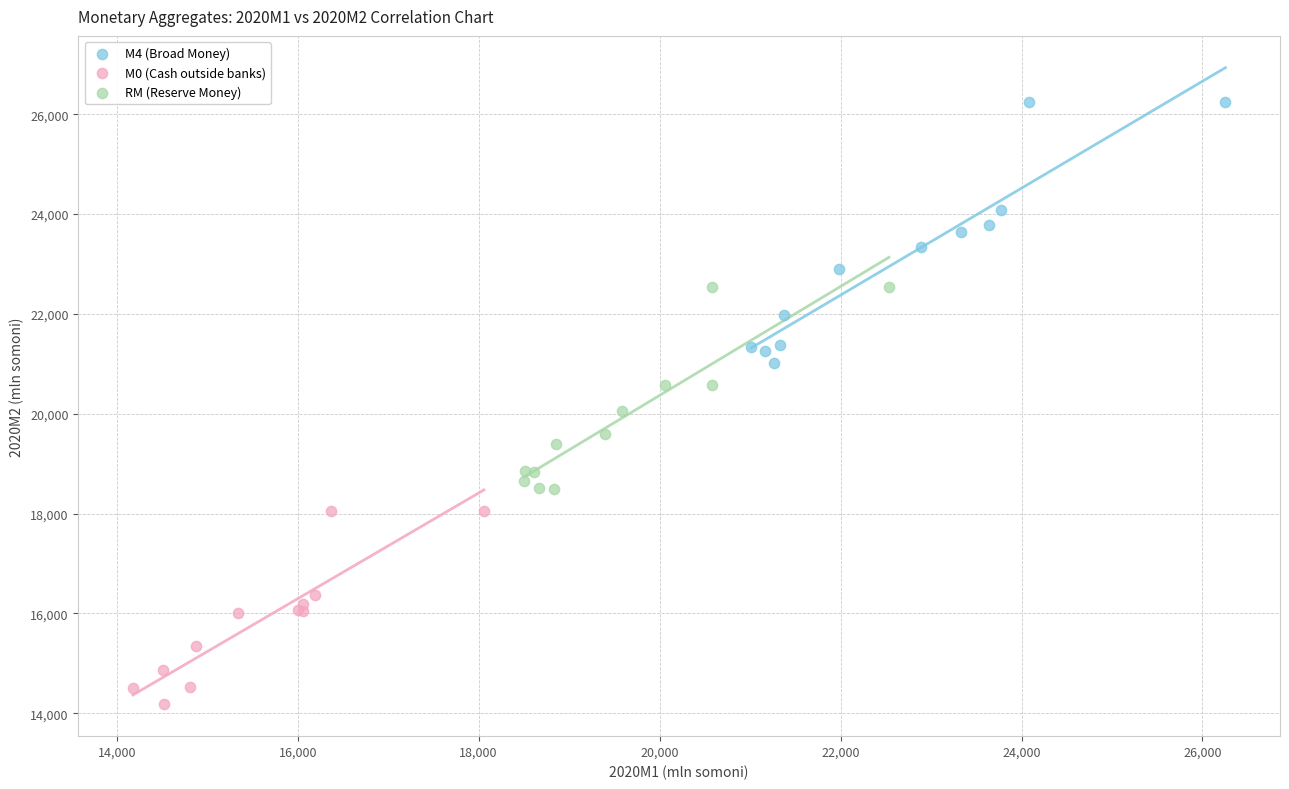

Which series reaches the maximum Y coordinate?

М4 (Broad Money)